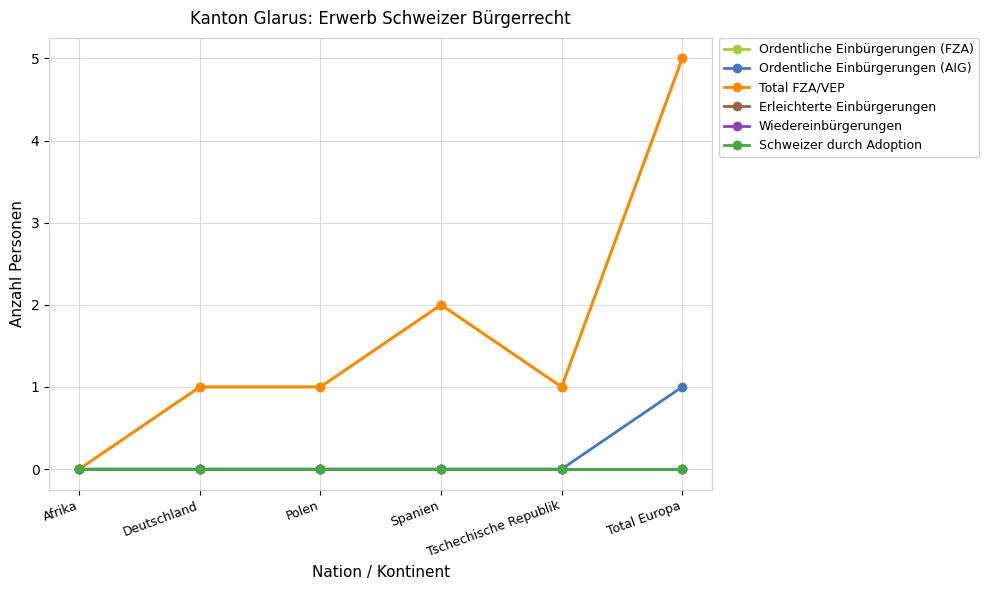

Does the chart have visible grid lines?

Yes